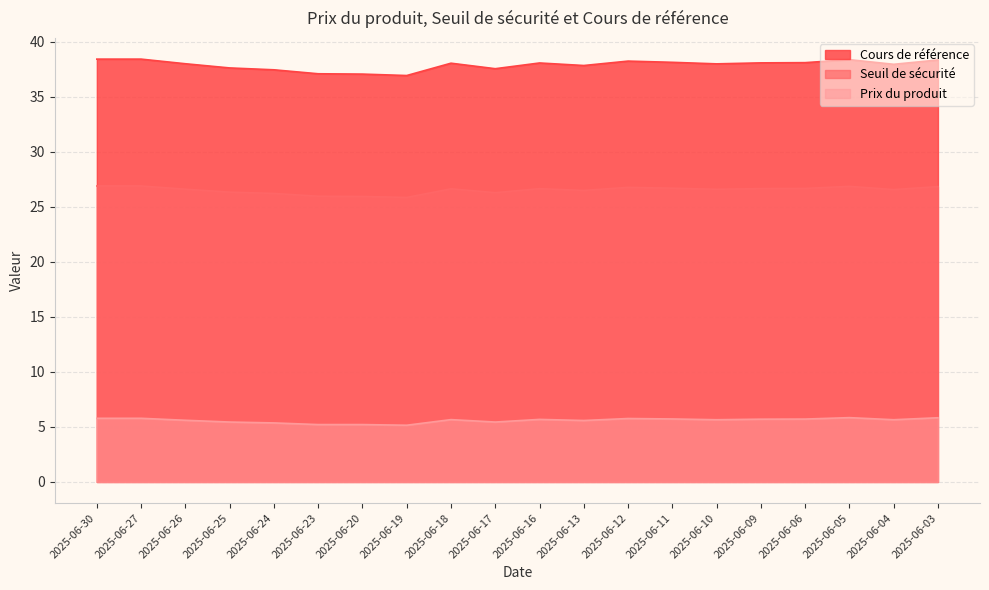

What is the average value of the Prix du produit series?

5.6